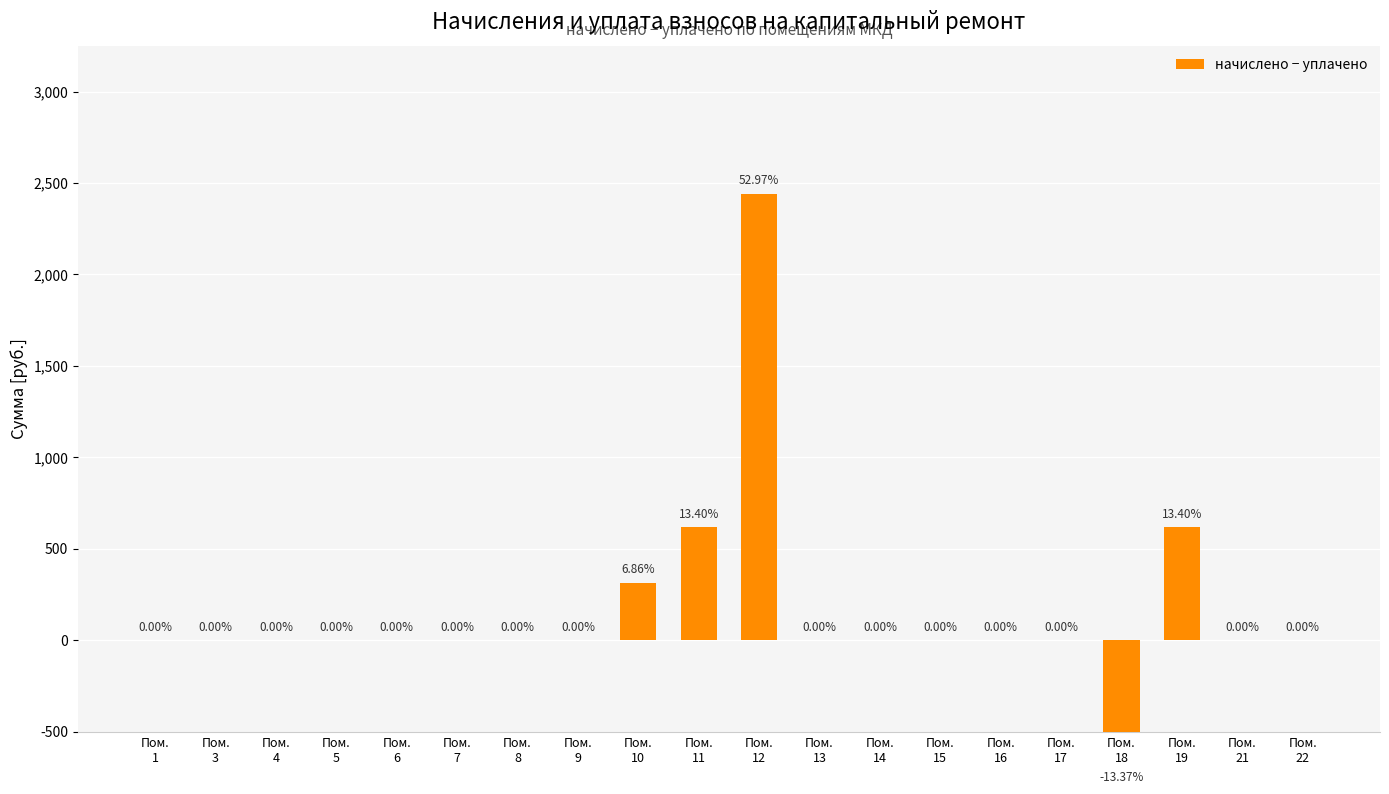

How many values are below 0?

1